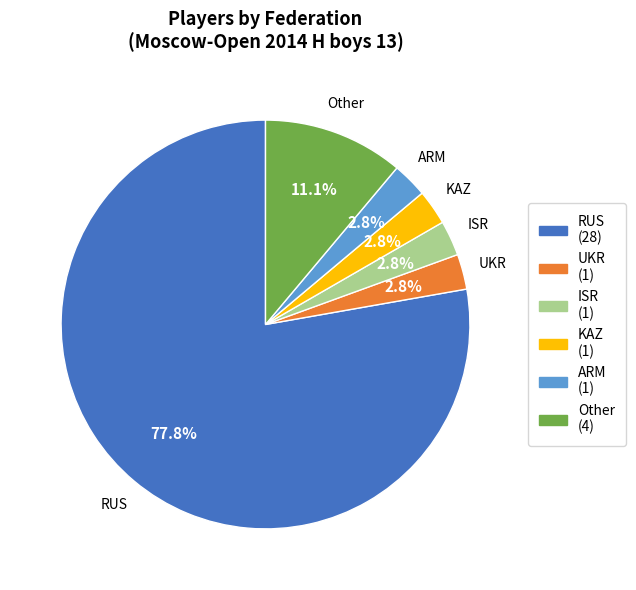

Which category has the biggest portion of the pie?

RUS